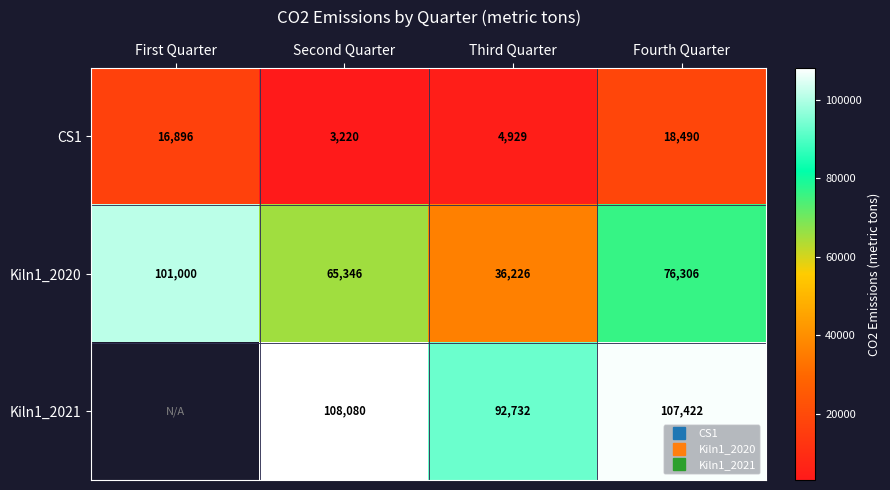

The CS1 series shows 7719.4 at Fourth Quarter. True or false?

False